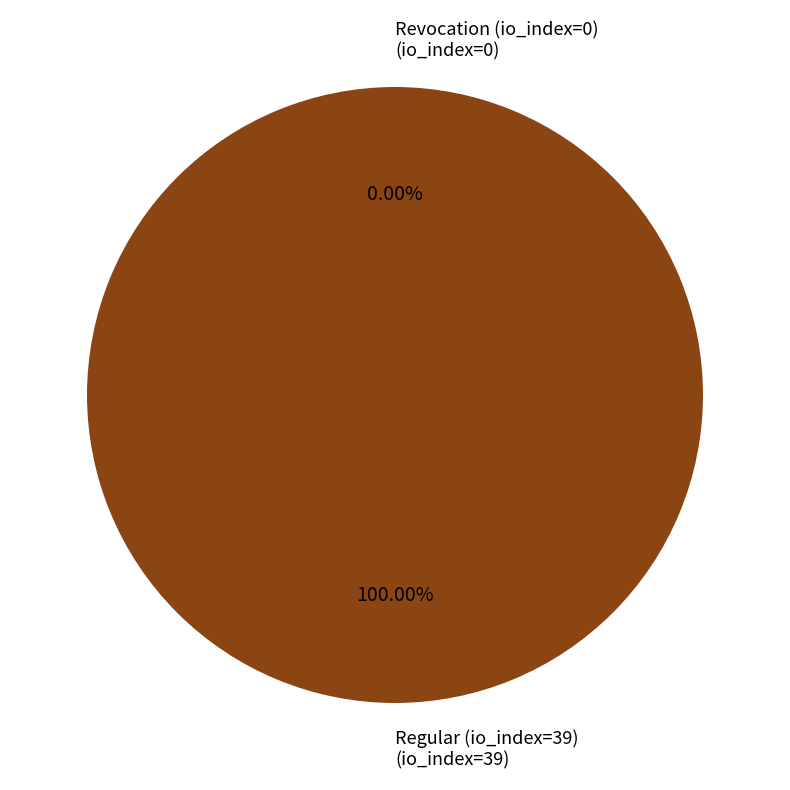

To the nearest percent, what is the combined percentage of Regular (io_index=39) and Revocation (io_index=0)?

100%